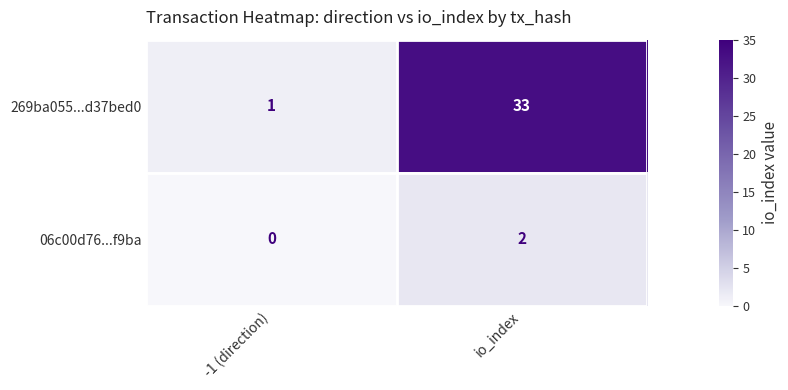

List the series in order of their overall mean, highest first.

269ba055...d37bed0, 06c00d76...f9ba